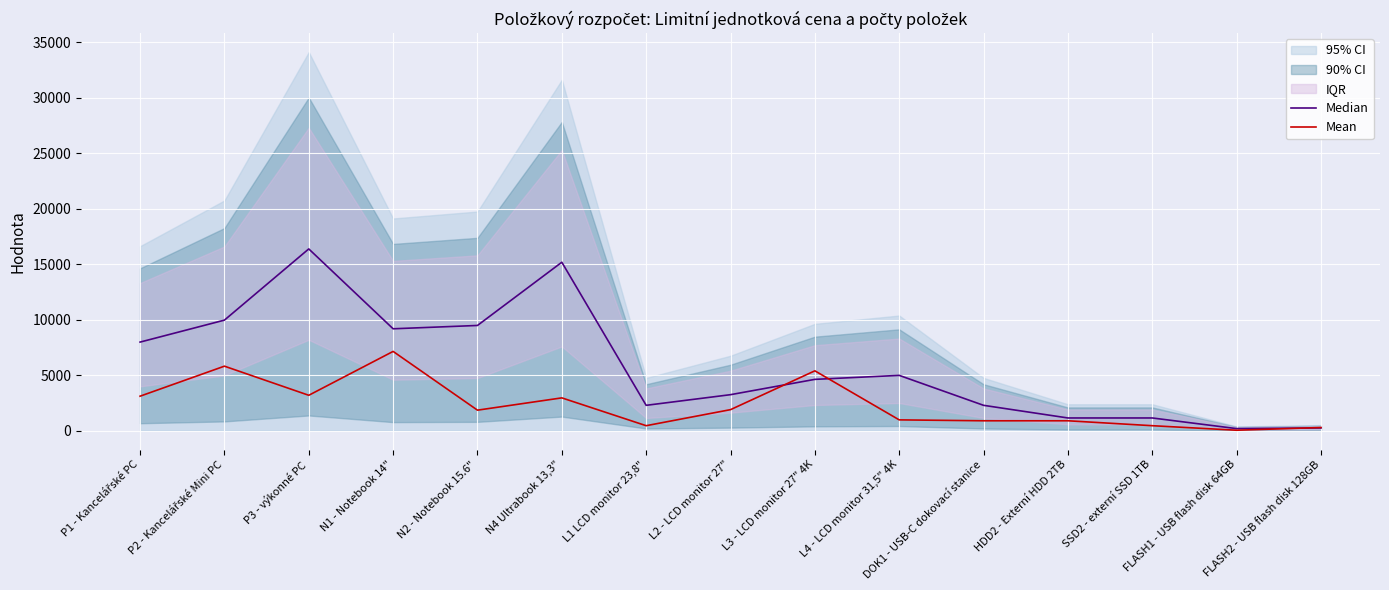

Reading right to left, transcribe all the data shown in this chart.

Median: FLASH2 - USB flash disk 128GB=240.0	FLASH1 - USB flash disk 64GB=180.0	SSD2 - externí SSD 1TB=1140.0	HDD2 - Externí HDD 2TB=1140.0	DOK1 - USB-C dokovací stanice=2280.0	L4 - LCD monitor 31,5" 4K=4980.0	L3 - LCD monitor 27" 4K=4620.0	L2 - LCD monitor 27"=3240.0	L1 LCD monitor 23,8"=2280.0	N4 Ultrabook 13,3"=15180.0	N2 - Notebook 15.6"=9480.0	N1 - Notebook 14"=9180.0	P3 - výkonné PC=16380.0	P2 - Kancelářské Mini PC=9960.0	P1 - Kancelářské PC=7980.0
Mean: FLASH2 - USB flash disk 128GB=280.0	FLASH1 - USB flash disk 64GB=35.0	SSD2 - externí SSD 1TB=443.3	HDD2 - Externí HDD 2TB=886.7	DOK1 - USB-C dokovací stanice=886.7	L4 - LCD monitor 31,5" 4K=968.3	L3 - LCD monitor 27" 4K=5390.0	L2 - LCD monitor 27"=1890.0	L1 LCD monitor 23,8"=443.3	N4 Ultrabook 13,3"=2951.7	N2 - Notebook 15.6"=1843.3	N1 - Notebook 14"=7140.0	P3 - výkonné PC=3185.0	P2 - Kancelářské Mini PC=5810.0	P1 - Kancelářské PC=3103.3